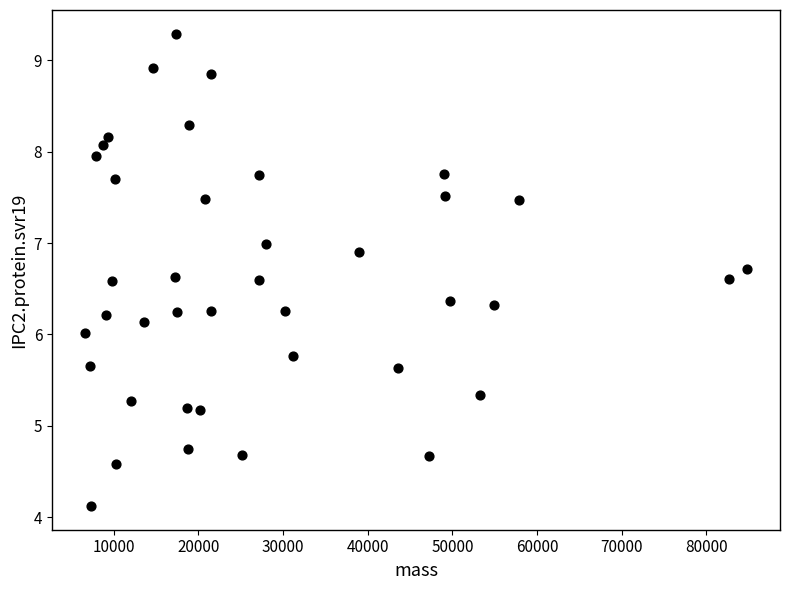

What is the range of X values (max minus min)?

78156.5